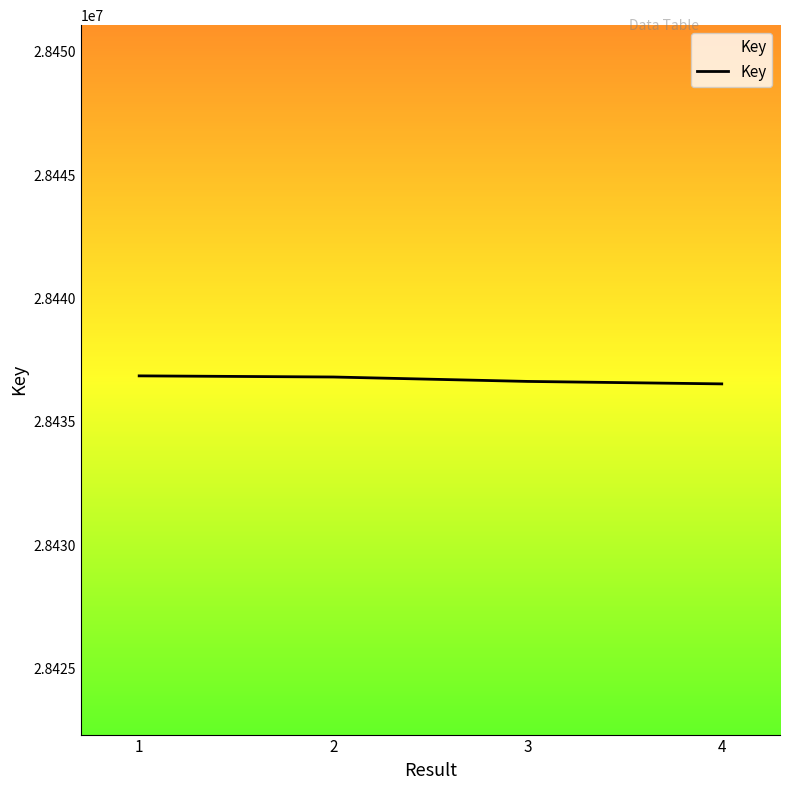

The value at 4 is 28436533. True or false?

True